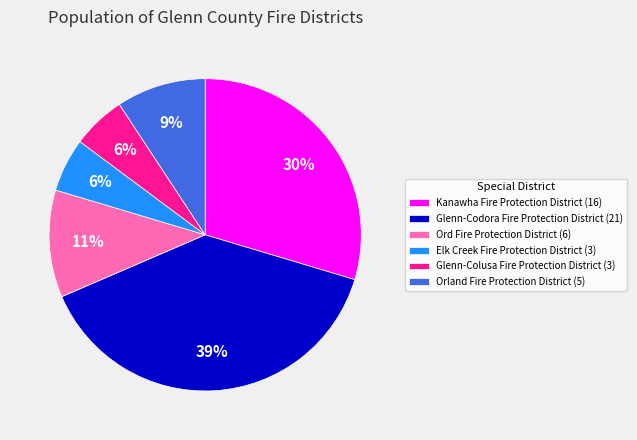

Is the sum of Elk Creek Fire Protection District and Glenn-Codora Fire Protection District greater than half?

No